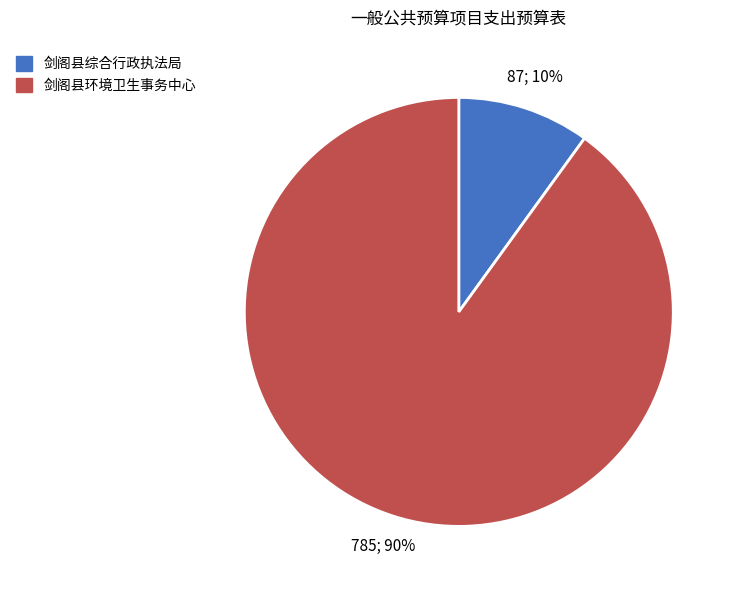

Combined, do 剑阁县环境卫生事务中心 and 剑阁县综合行政执法局 account for over 50%?

Yes